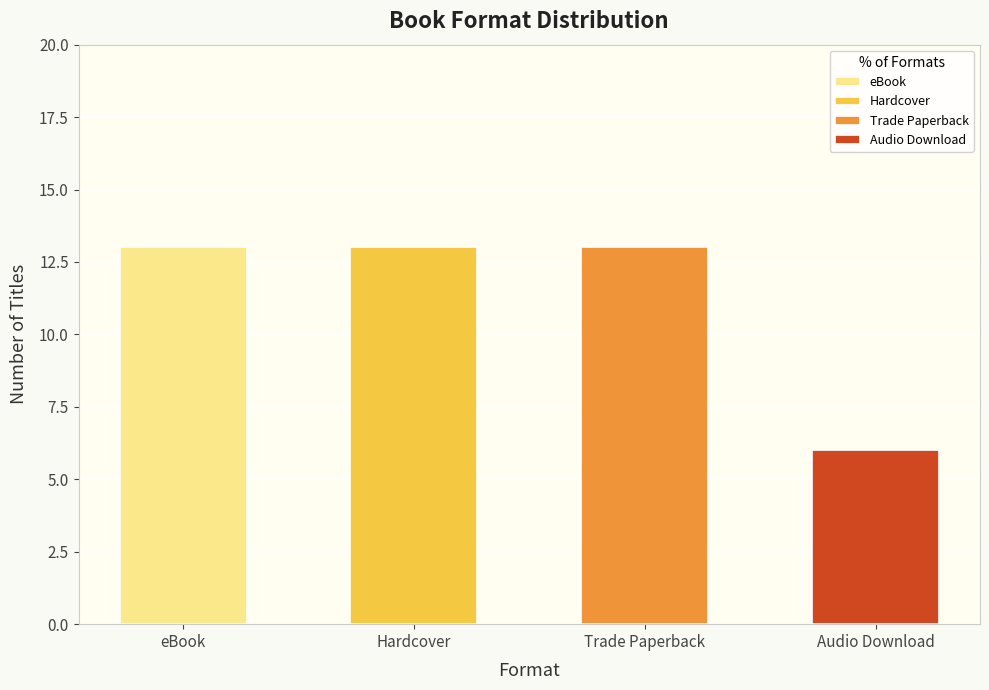

What value does the data have at Audio Download, to the nearest 10?

10